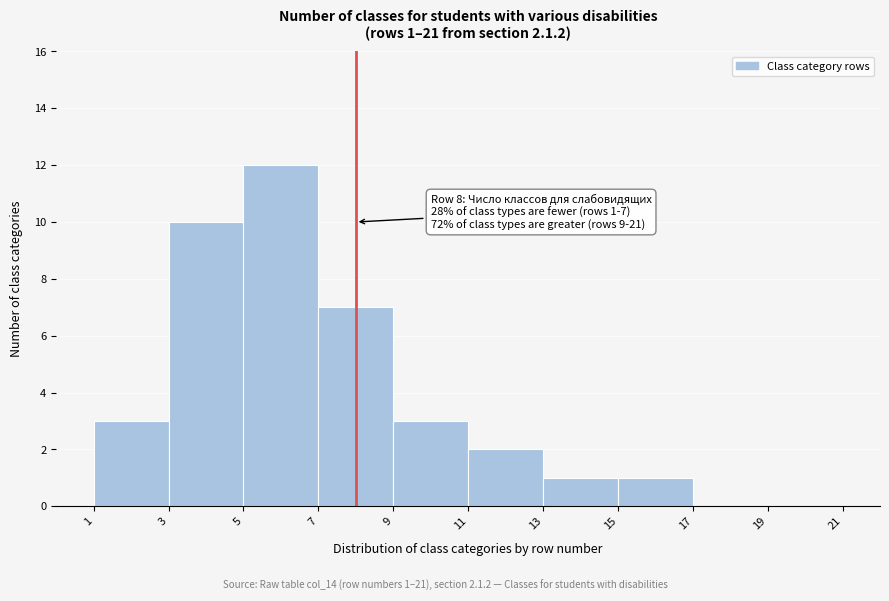

Over which range of the x-axis is the bar tallest?

5 to 7